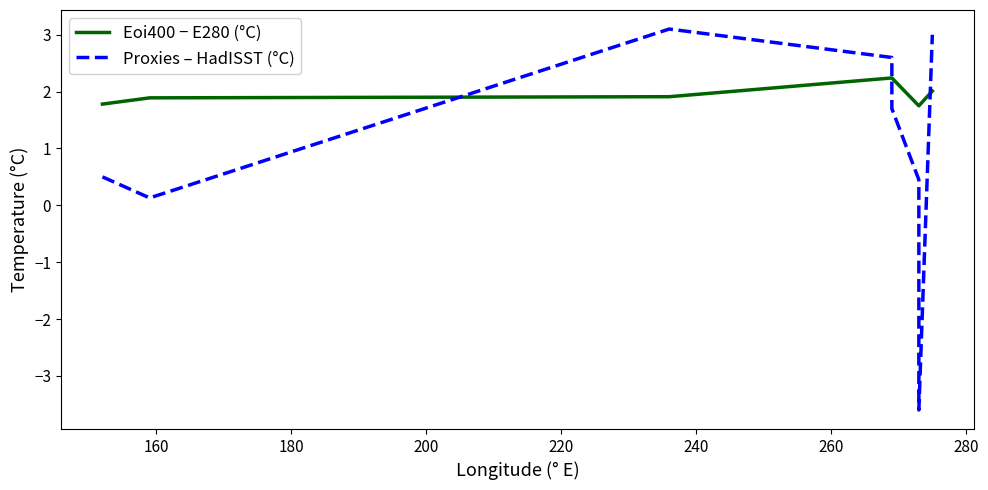

How many lines are shown in the chart?

2